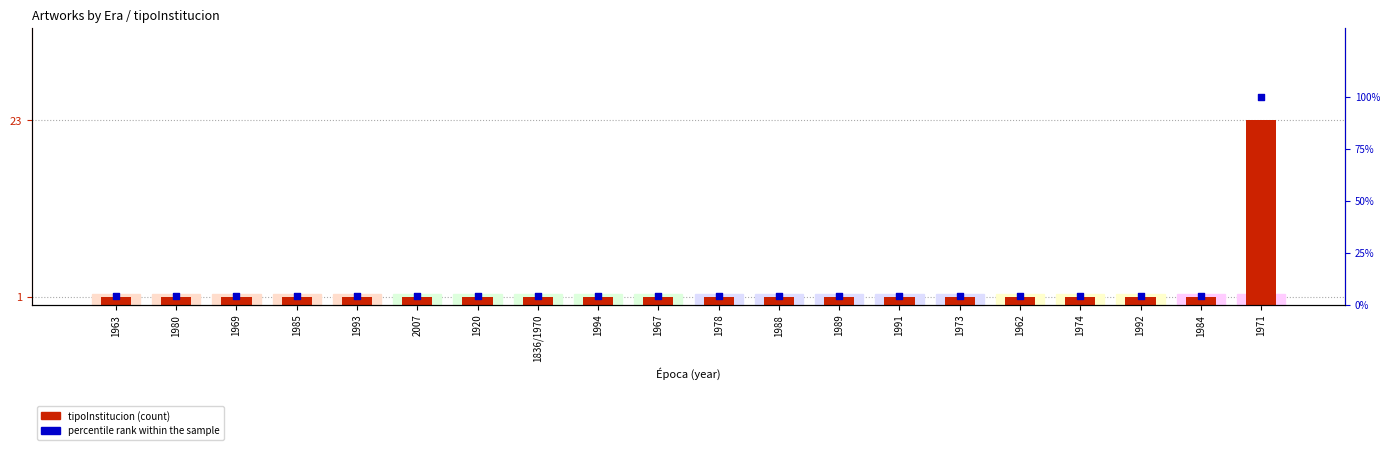

Which series has the largest total across all categories?

percentile rank within the sample